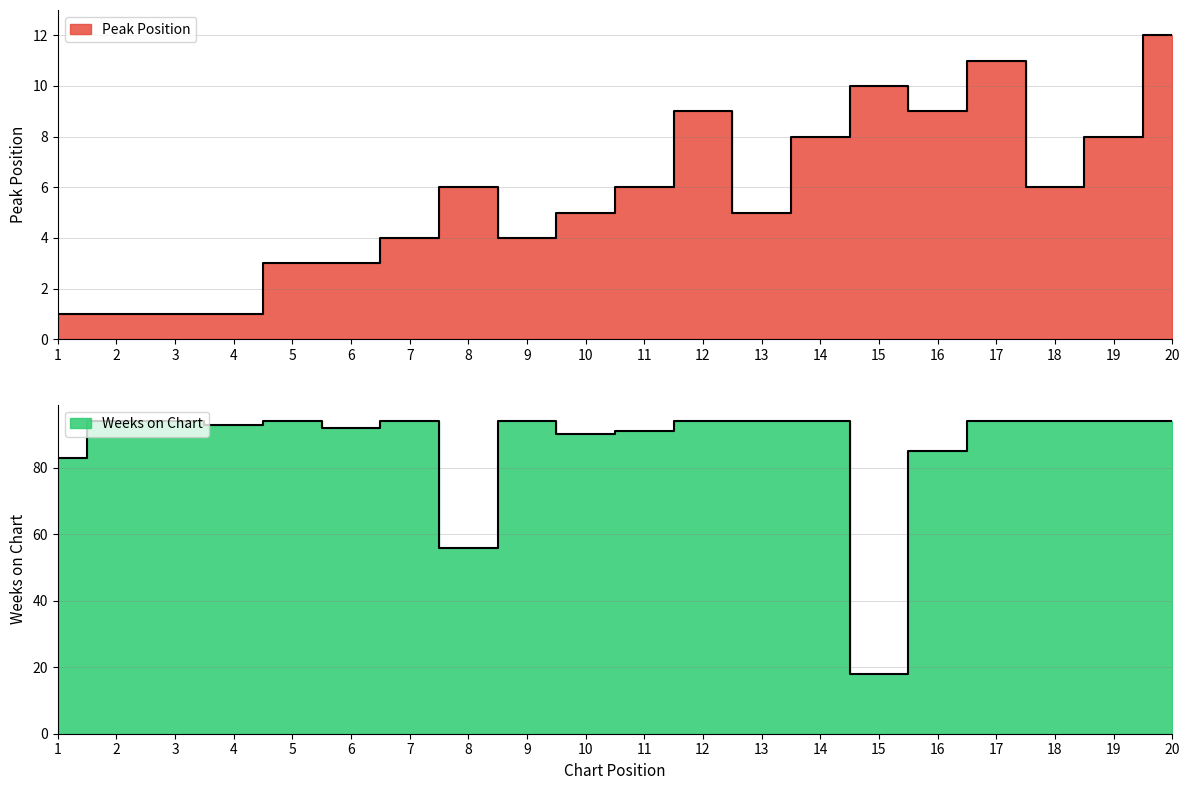

True or false: Peak Position and Weeks on Chart cross at least once.

False